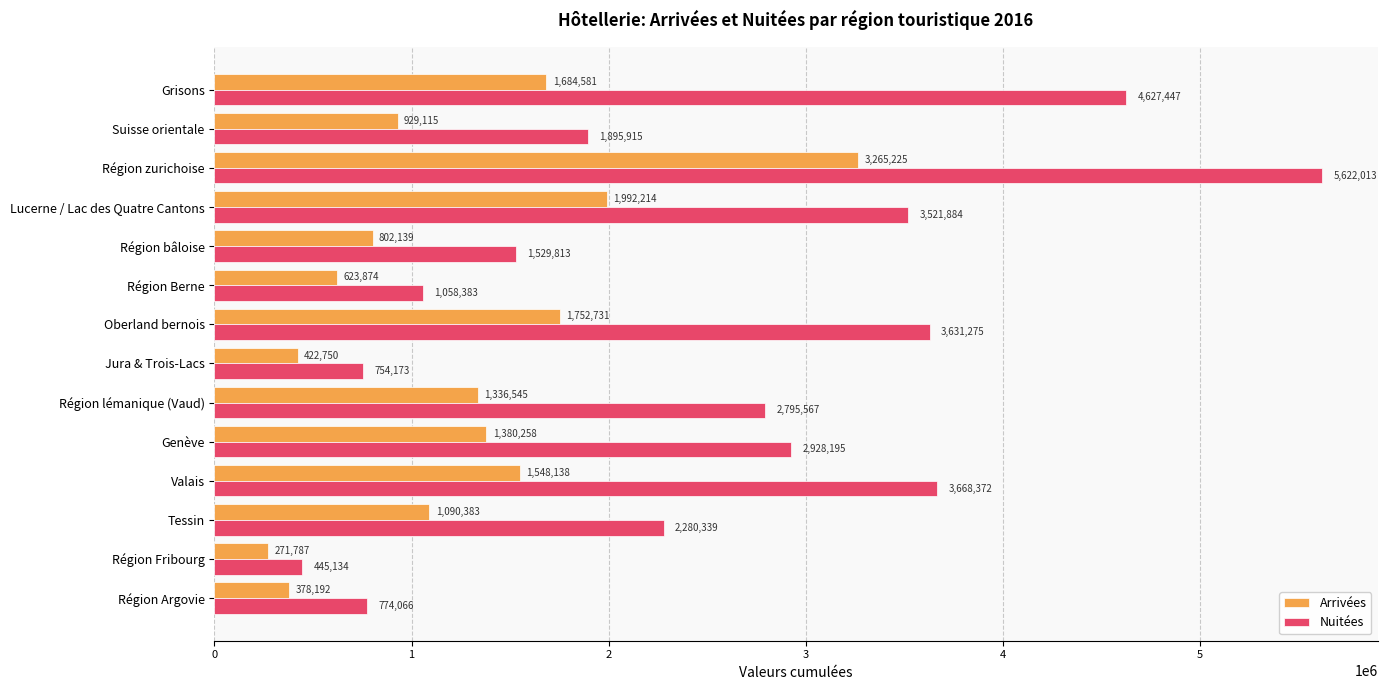

What is the average value of the Nuitées series?

2538041